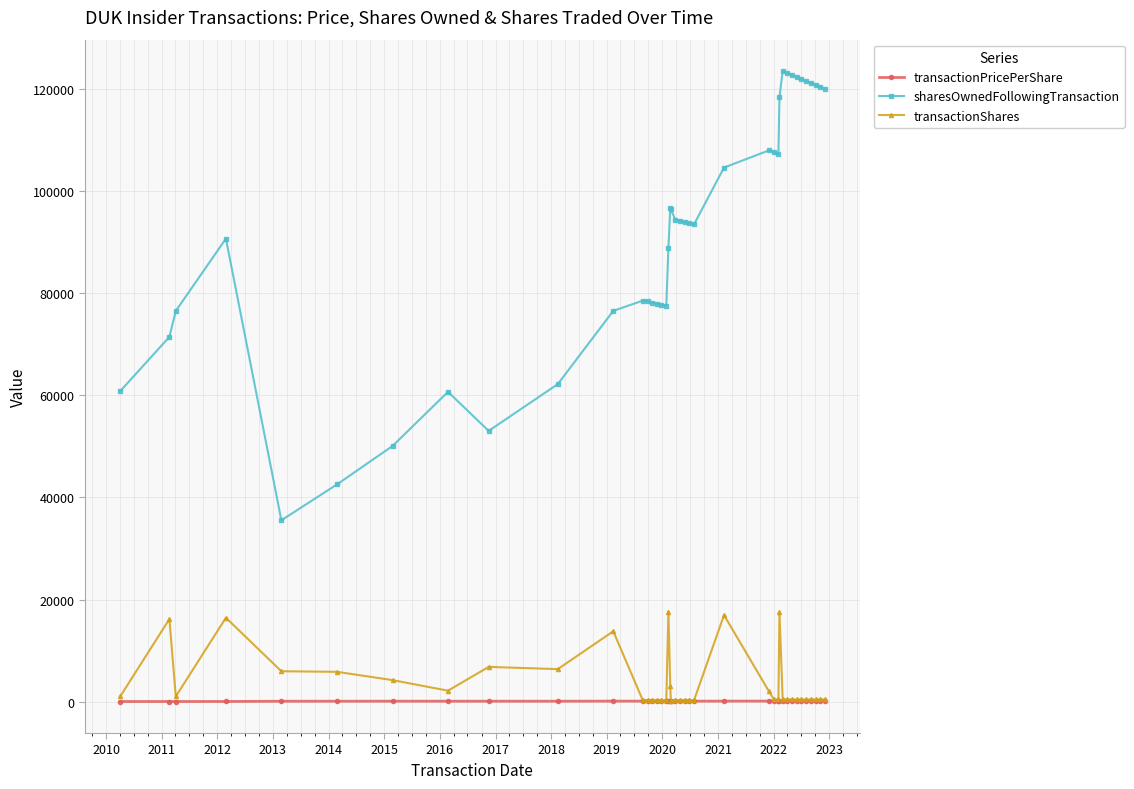

What is the difference between the second highest and second lowest values in the transactionShares series?

17289.0